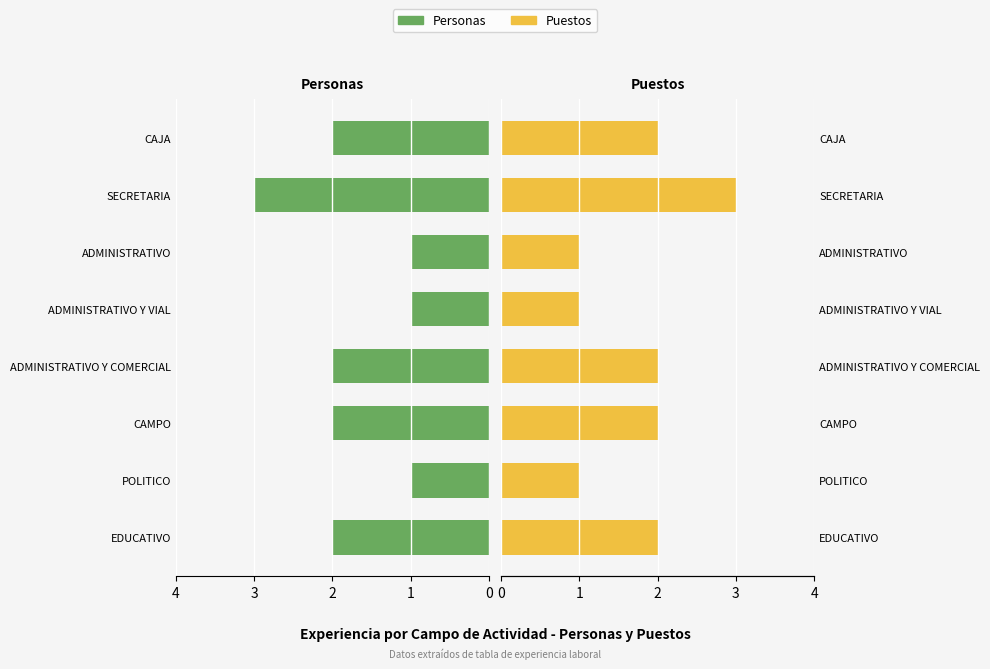

True or false: Puestos has a value of 4 at SECRETARIA.

False